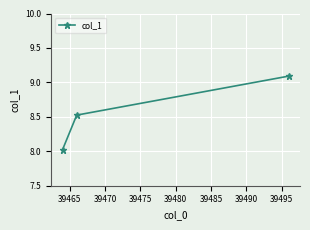

What is the sum of all values?

25.6